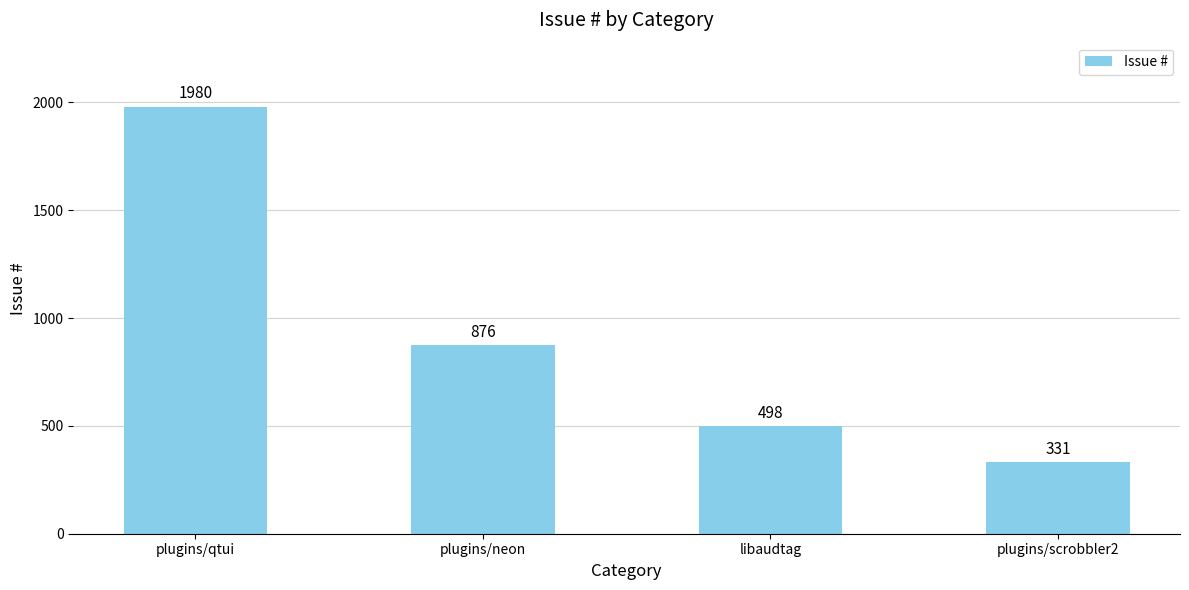

Does the chart contain stacked bars?

No